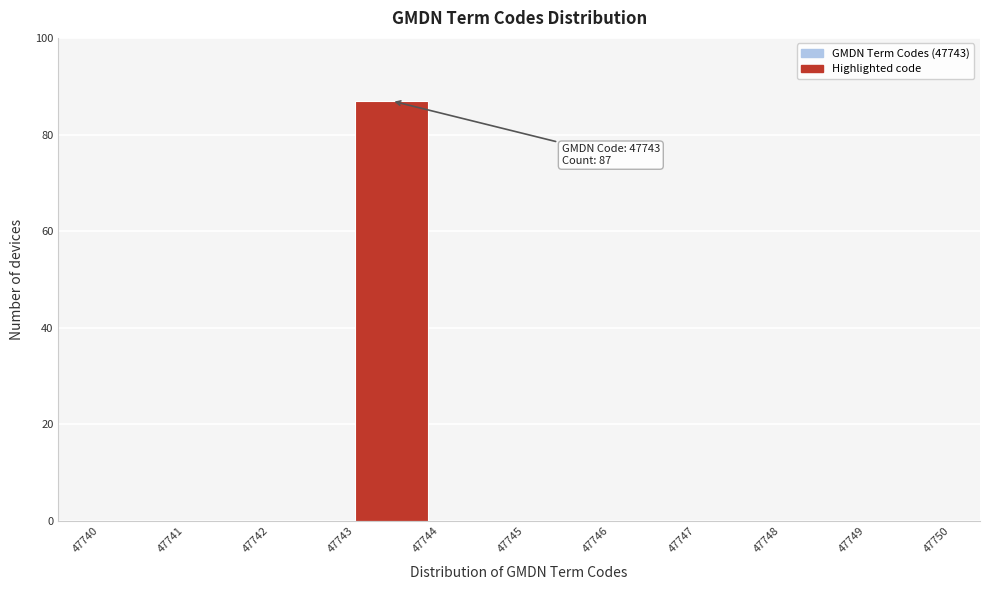

Which range on the x-axis has the tallest bar?

47743 to 47744